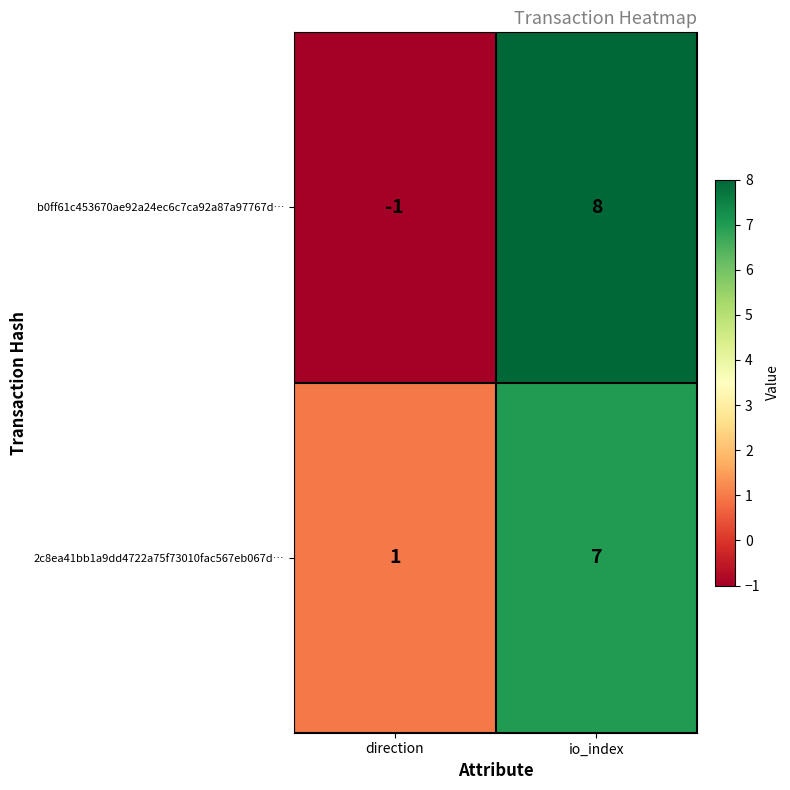

Between direction and io_index, which series saw the biggest shift?

b0ff61c453670ae92a24ec6c7ca92a87a97767d…